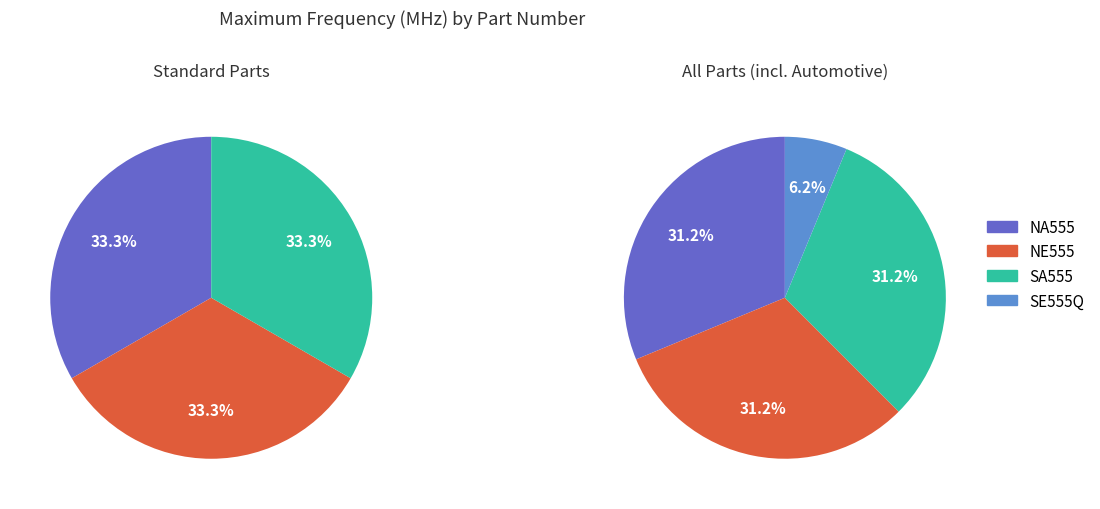

Rank the categories by value from lowest to highest.

SE555Q, NA555, NE555, SA555